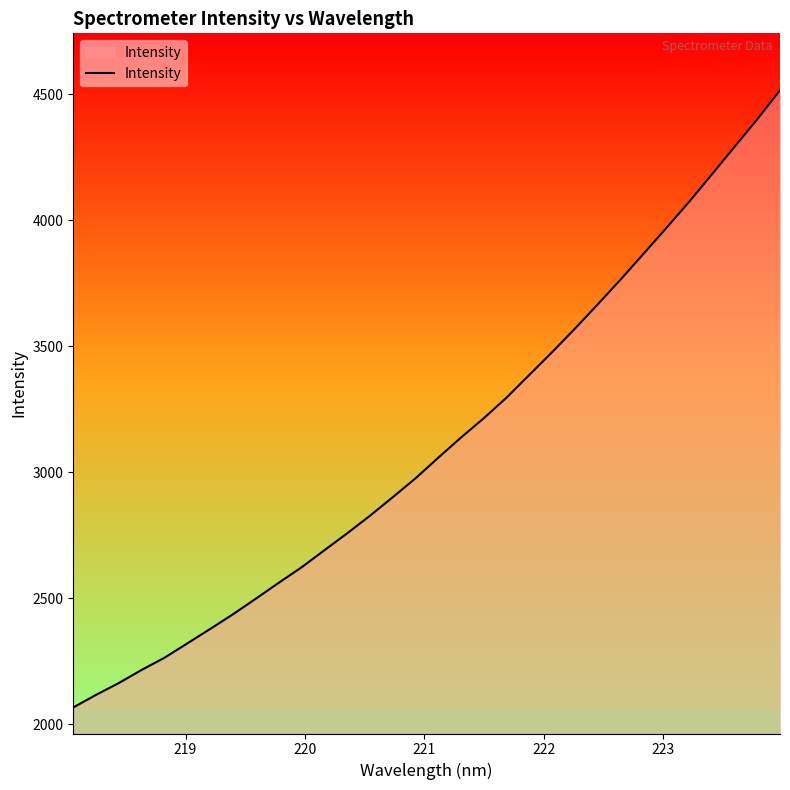

What is the minimum value shown in the chart?

2067.7